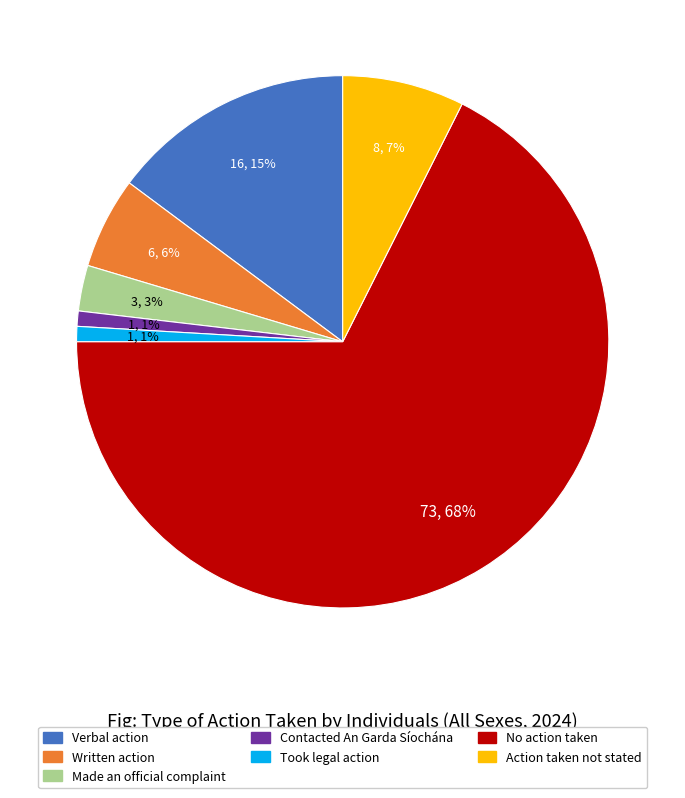

Is the sum of Made an official complaint and No action taken greater than half?

Yes